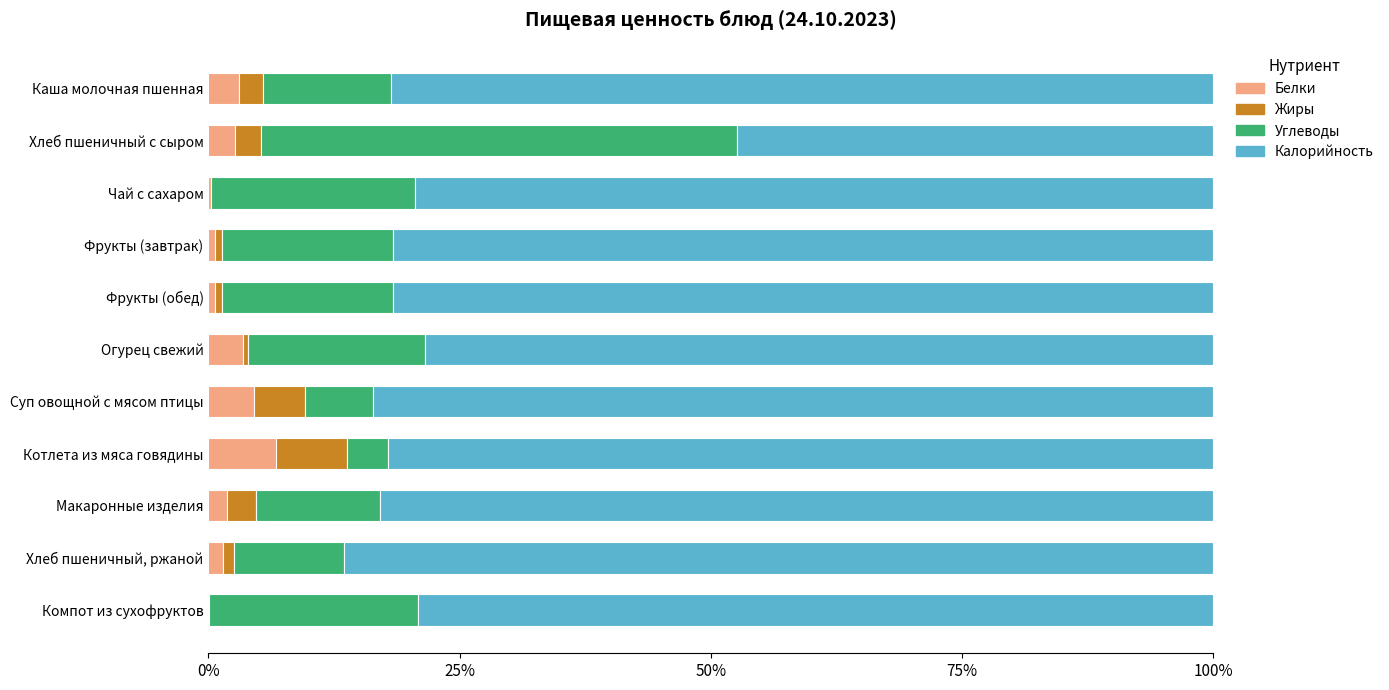

Which category has the highest value in the Белки series?

Котлета из мяса говядины